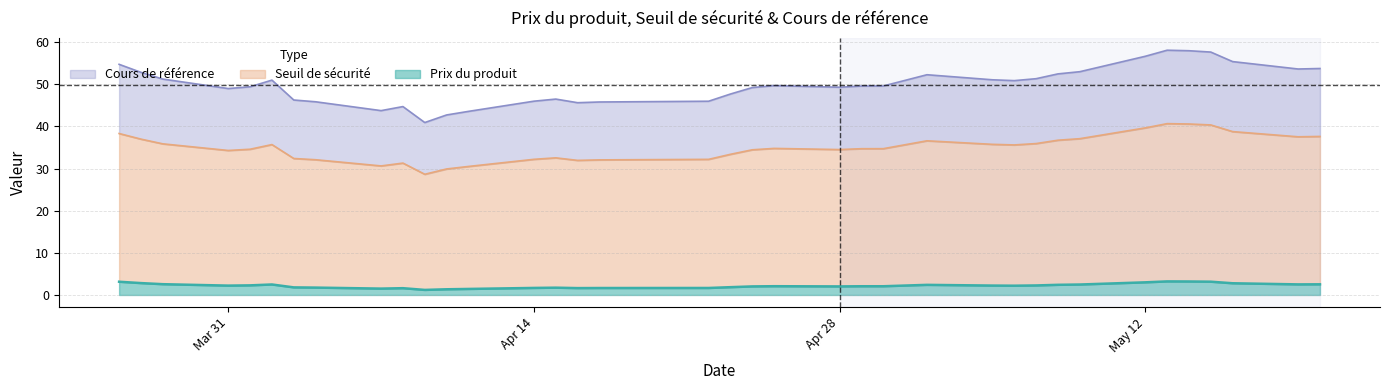

Between 8 and 21, which series saw the biggest shift?

cours